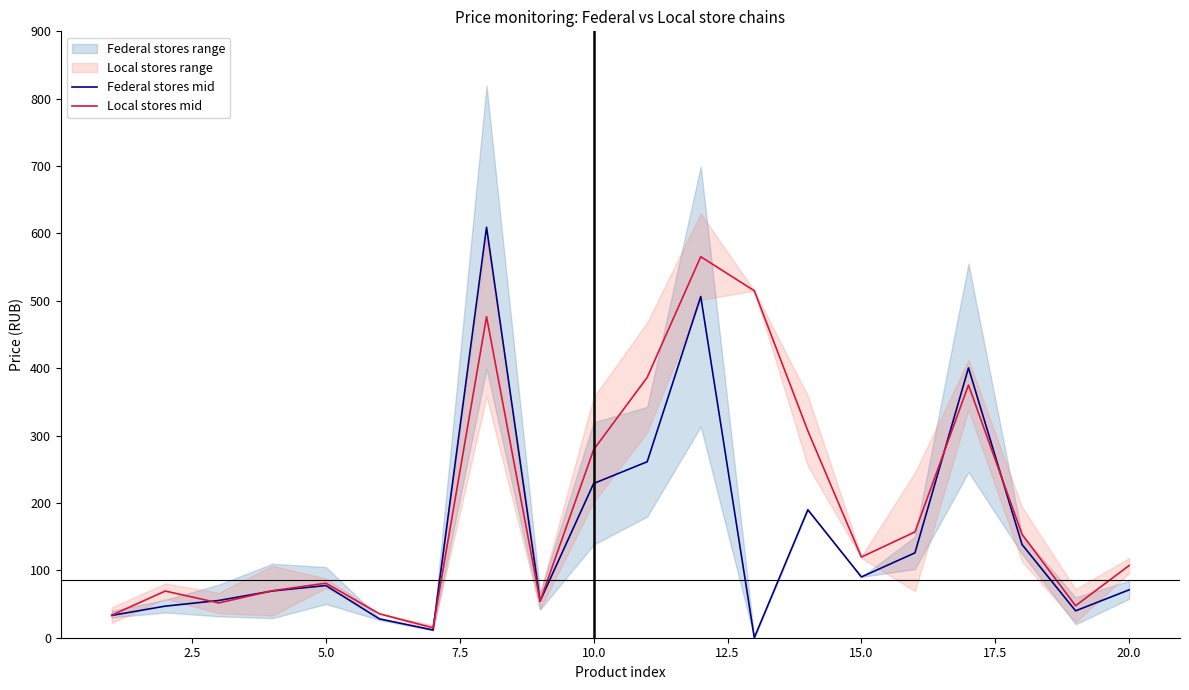

The value of Federal stores mid at 5.0 is 77.5. True or false?

True